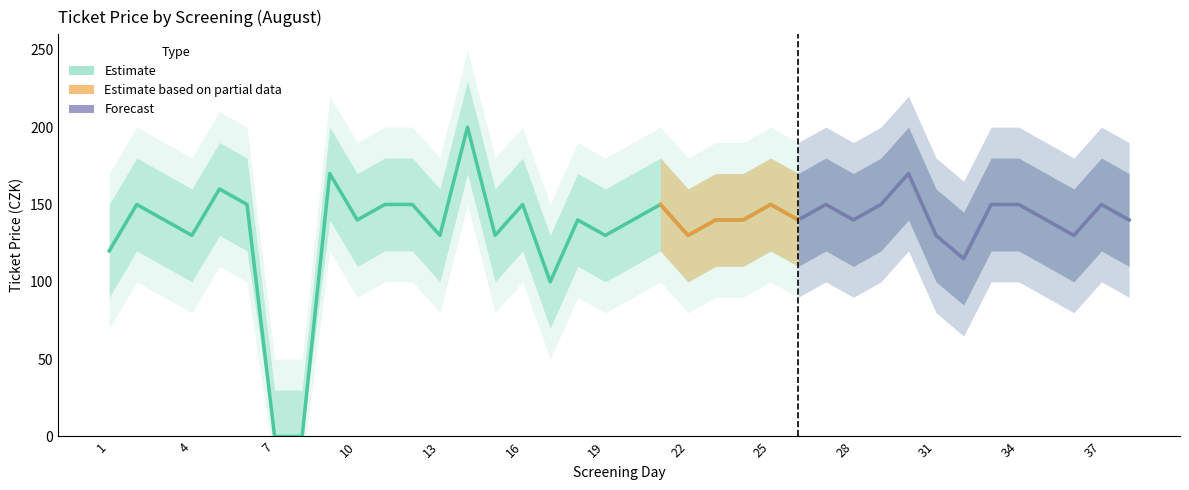

Which label corresponds to the largest value in the chart?

14